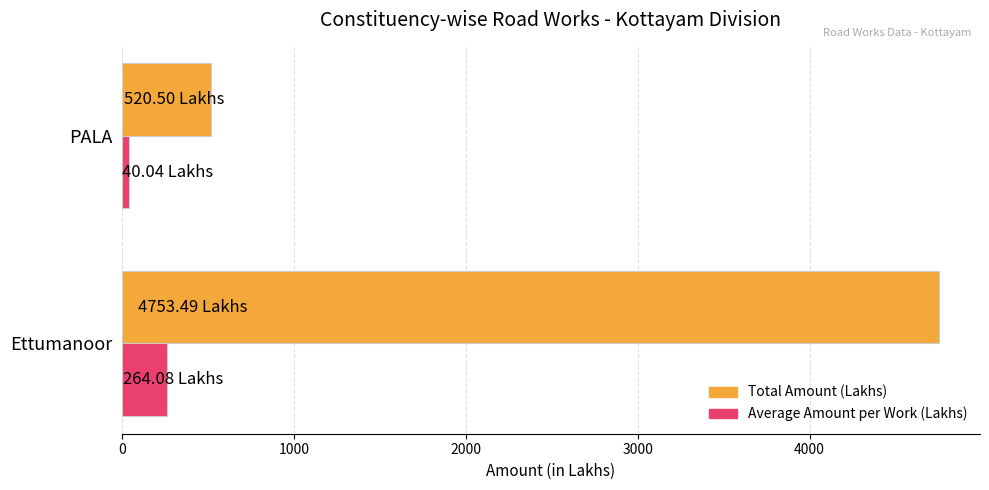

What is the average value of the Average Amount per Work (Lakhs) series?

152.1